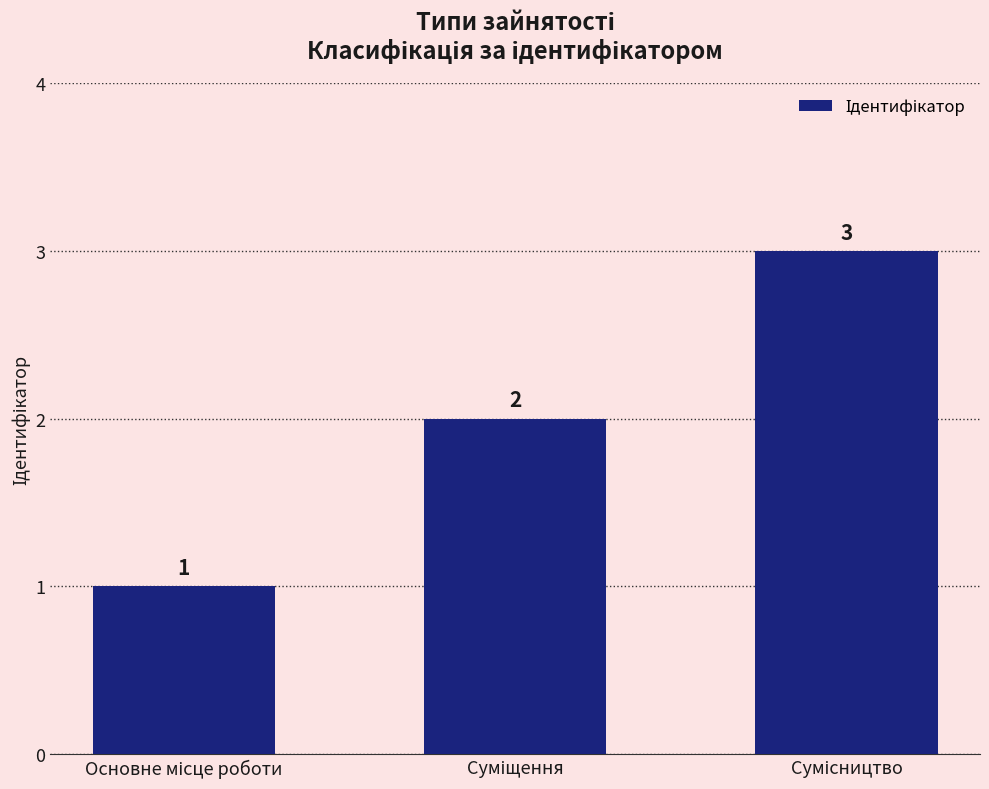

What is the difference between the maximum and minimum values?

2